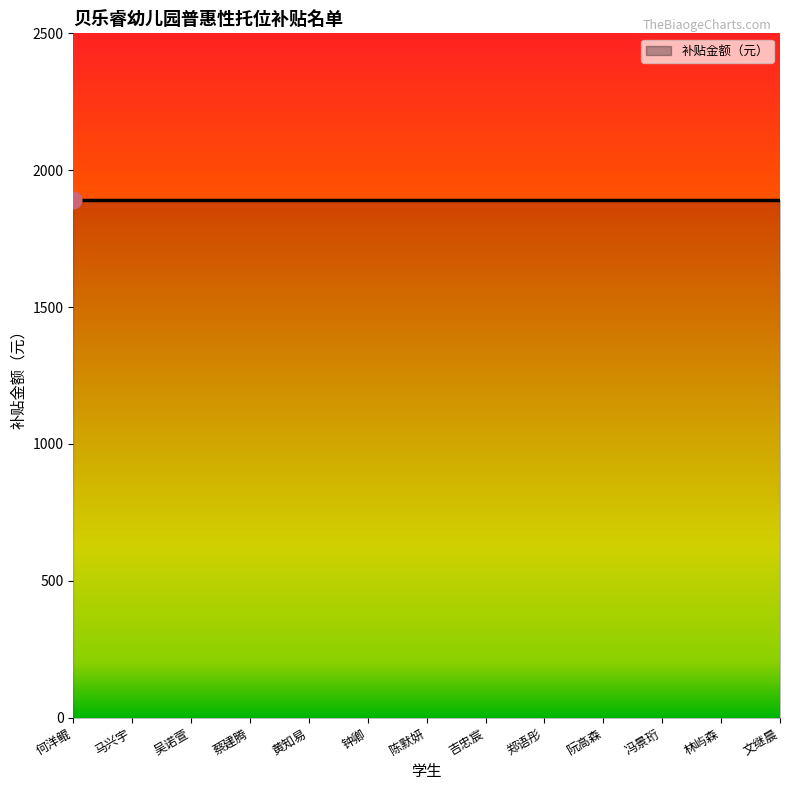

What is the sum of all 补贴金额（元） values?

24570